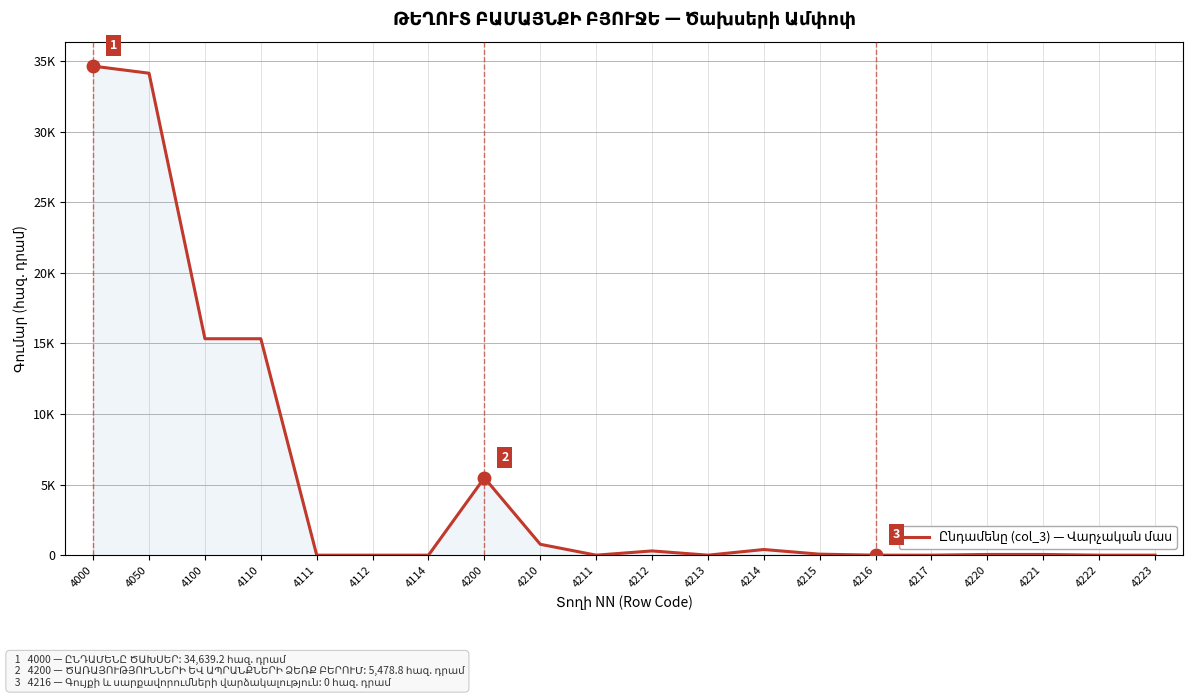

Does the chart display data point markers on the line(s)?

No